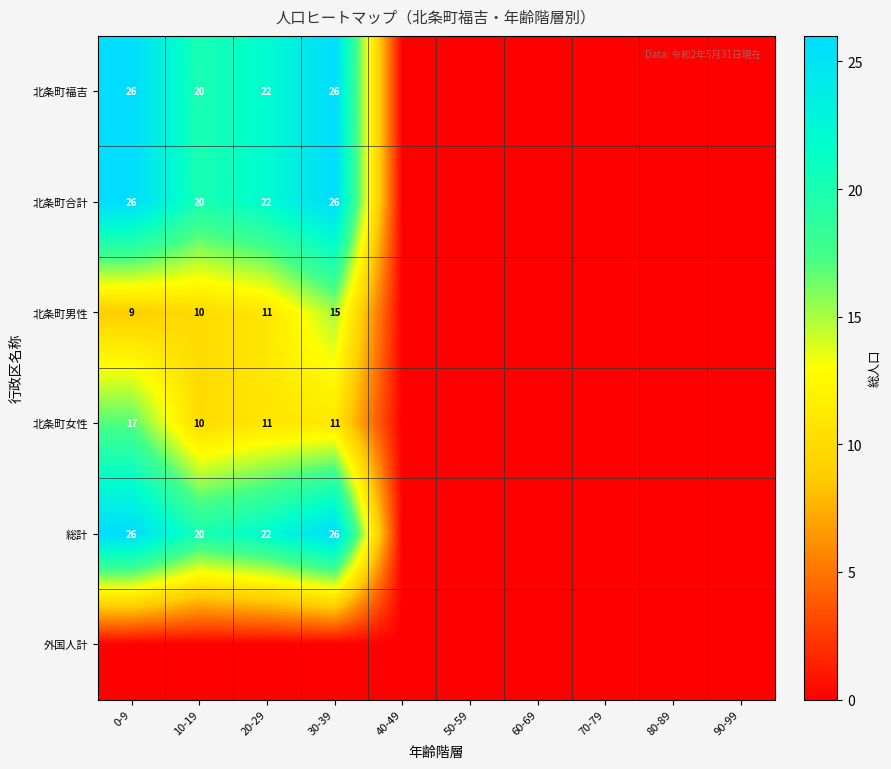

The 北条町合計 series shows 13 at 20-29. True or false?

False